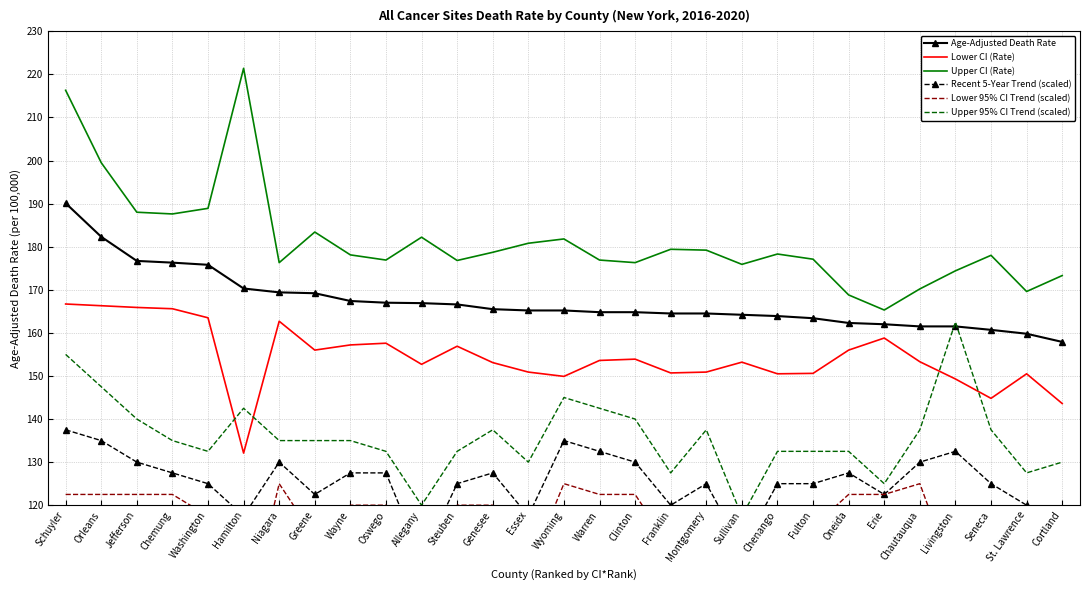

What is the label of the 9th point from the right?

Chenango